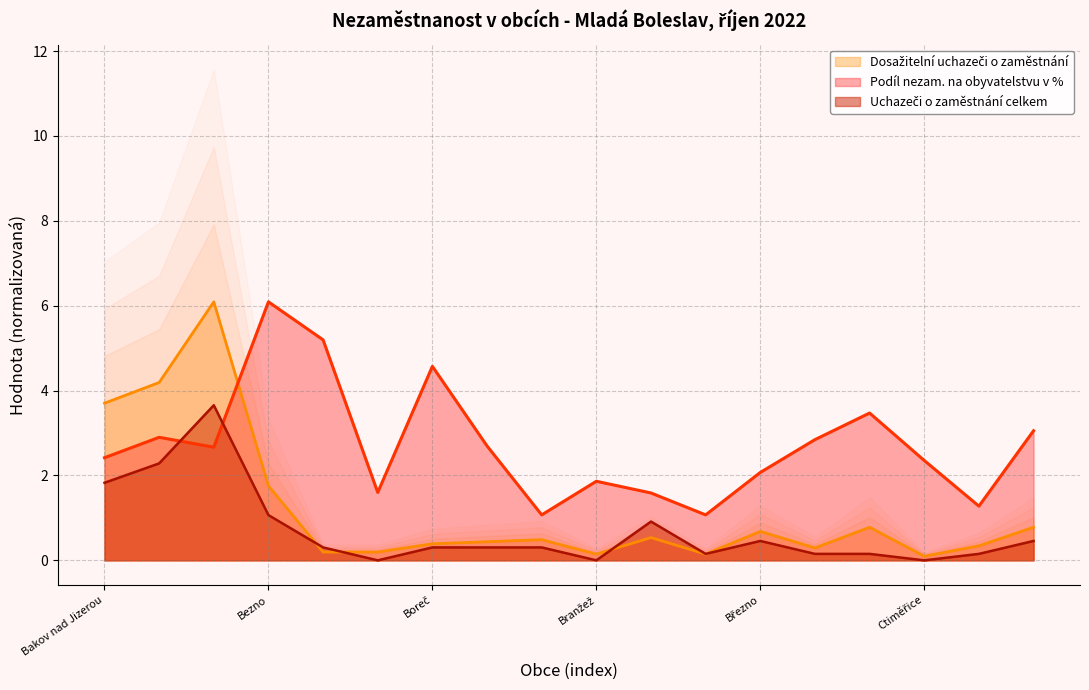

What is the total value across all series at Bezno?

8.9